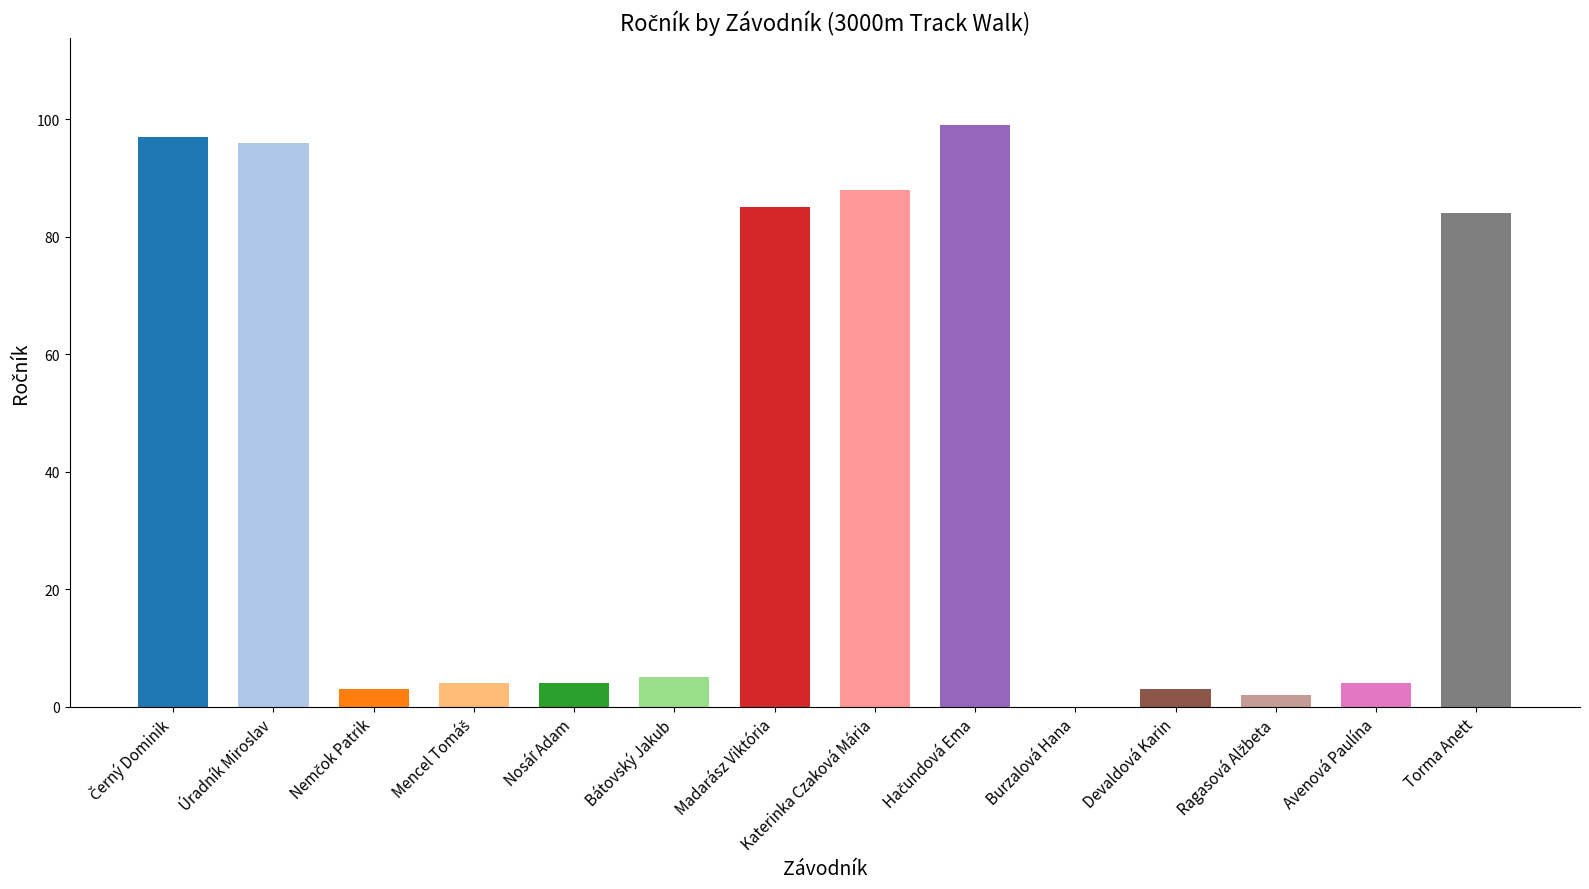

What is the maximum value shown in the chart?

99